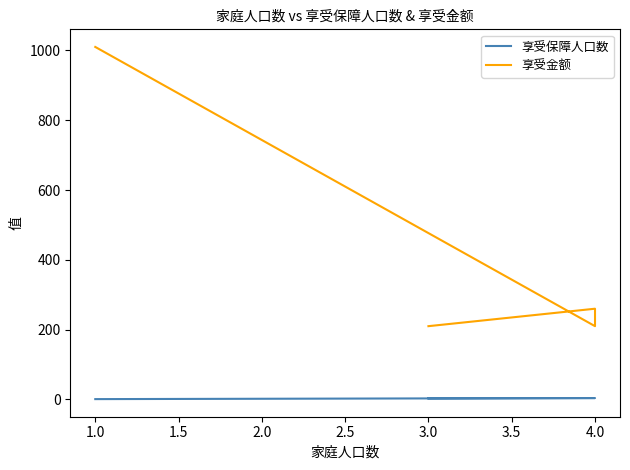

Rank the series at 1.0 from lowest to highest value.

享受保障人口数, 享受金额